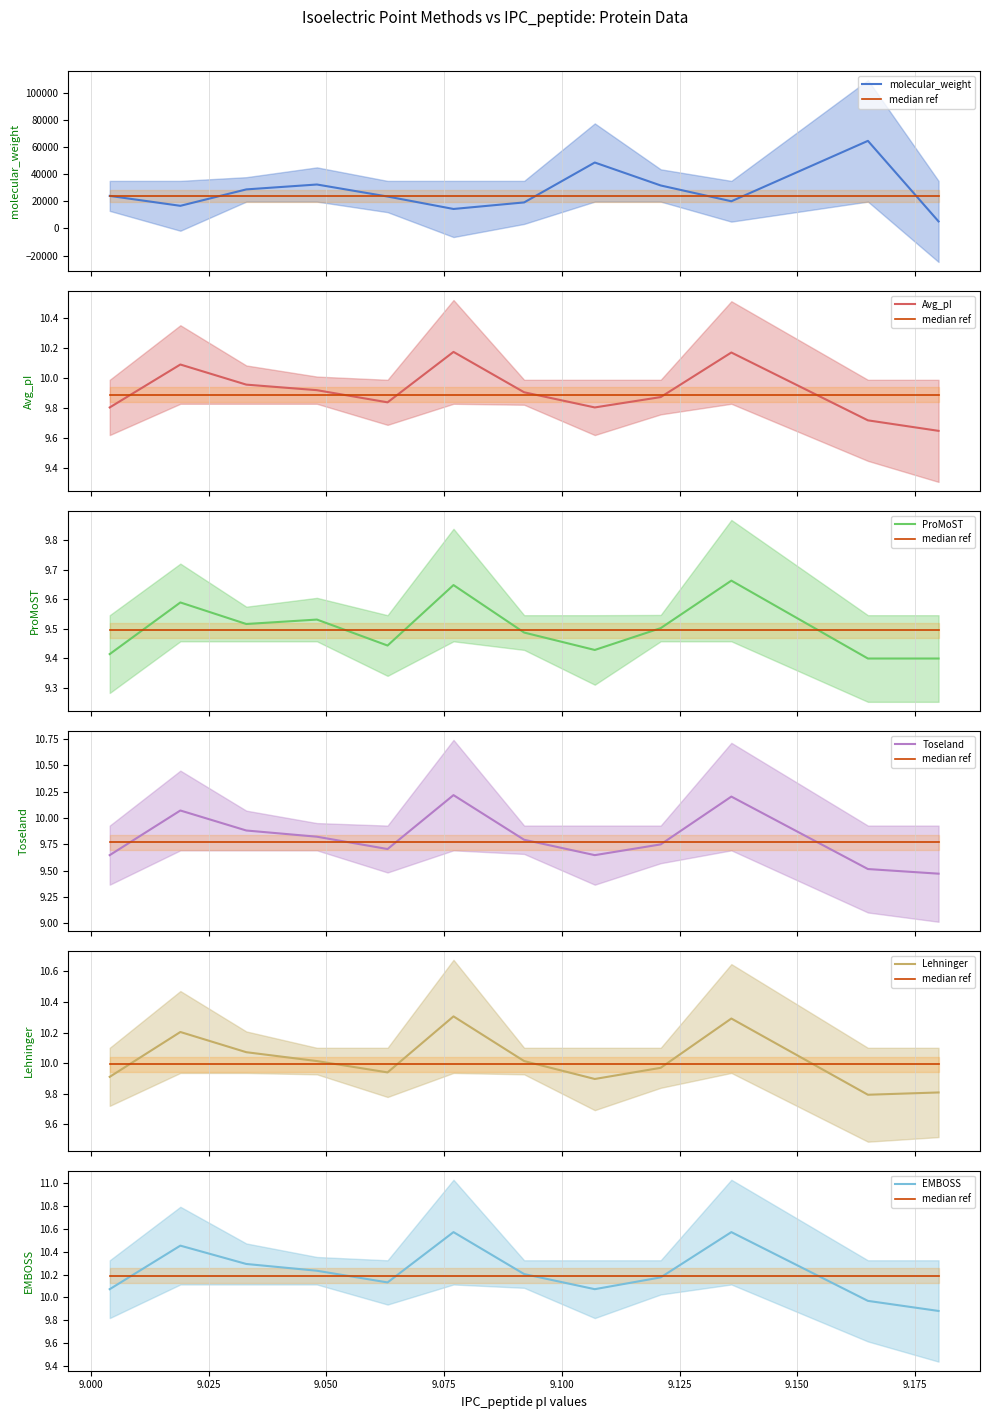

How many lines are shown in the chart?

6